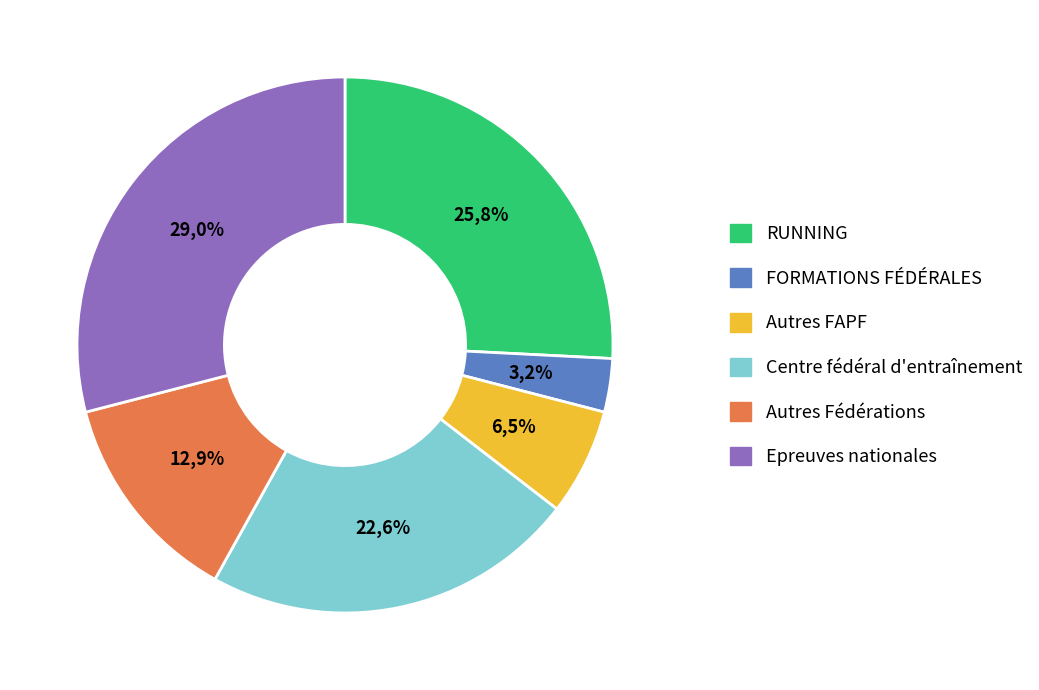

To the nearest percent, what is the average slice percentage?

17%